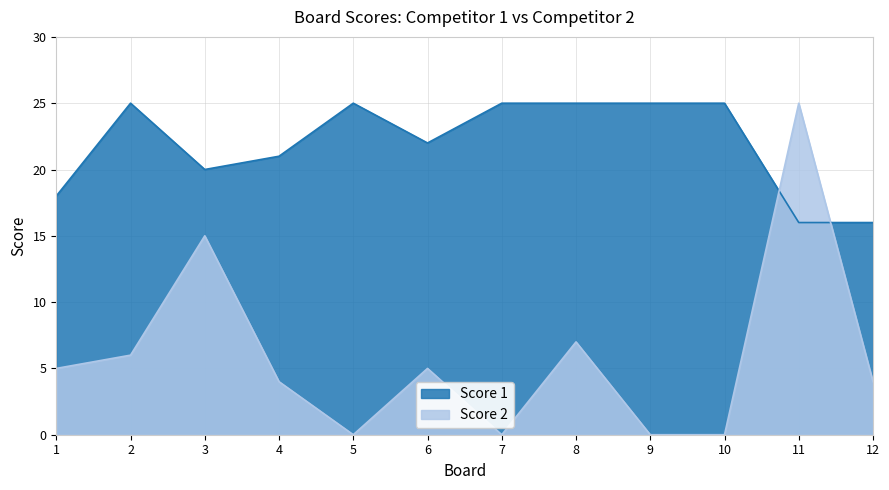

Which has a higher value, 5 or 11?

5